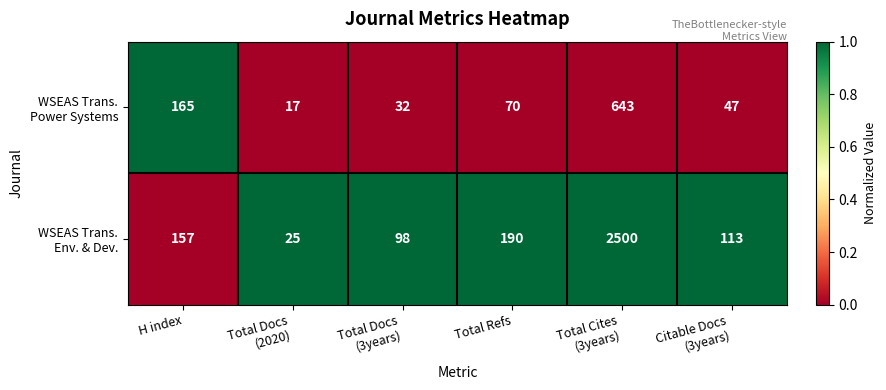

What is the smallest value displayed?

17